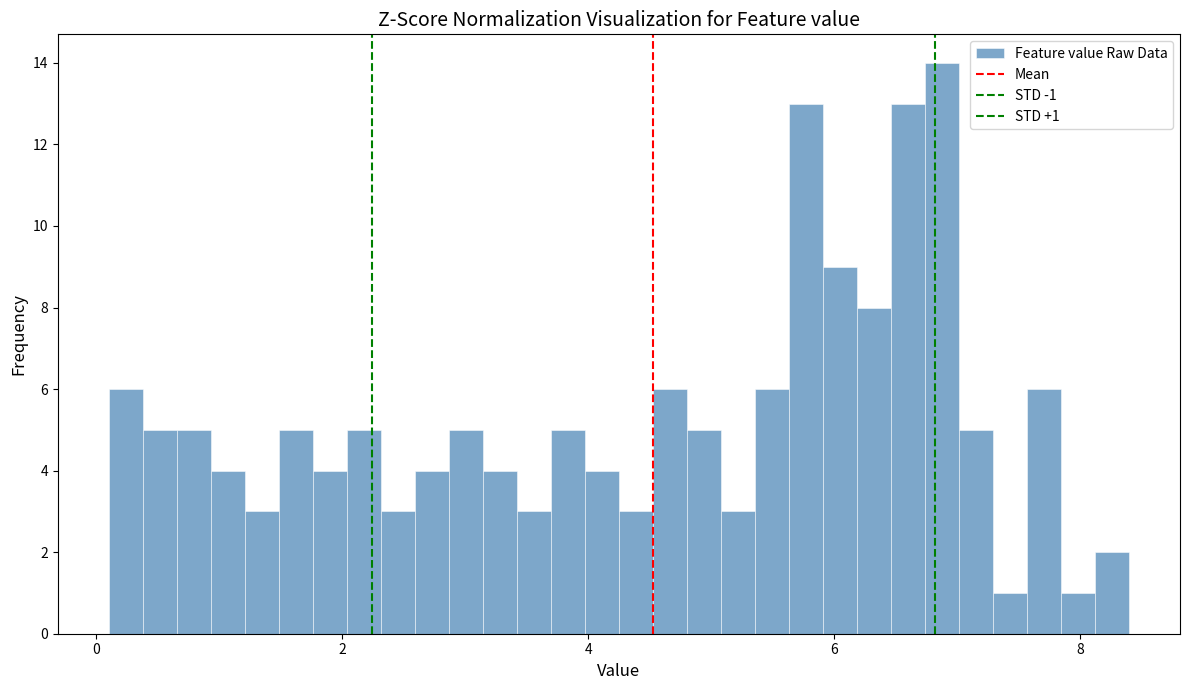

Around what value on the x-axis is the tallest bar? Give the approximate position of its centre, as read against the axis.

6.8